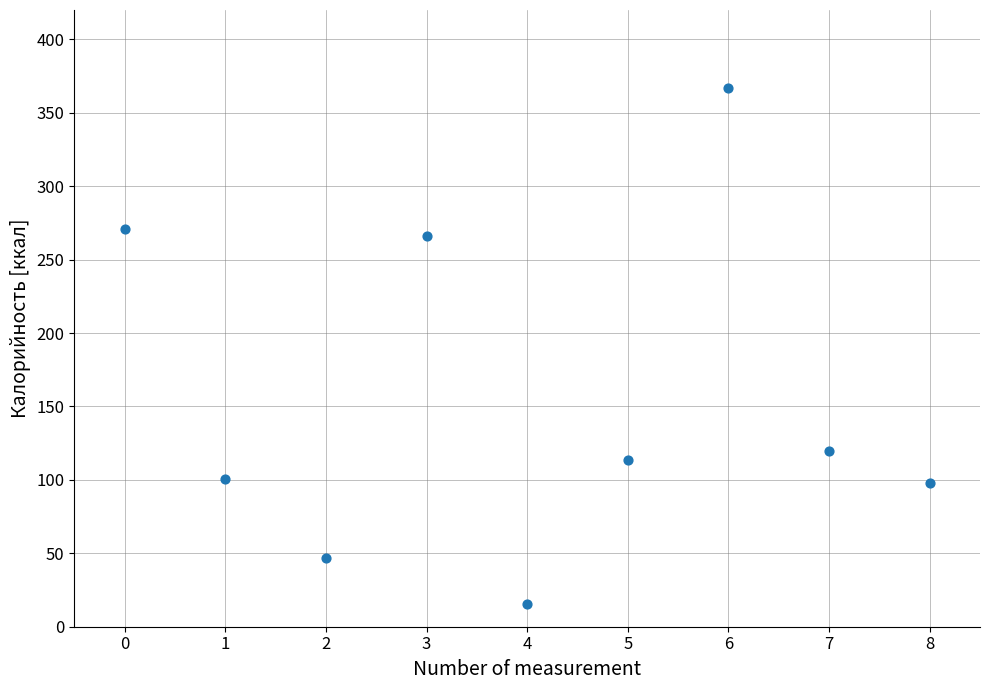

What is the average Y value?

155.3